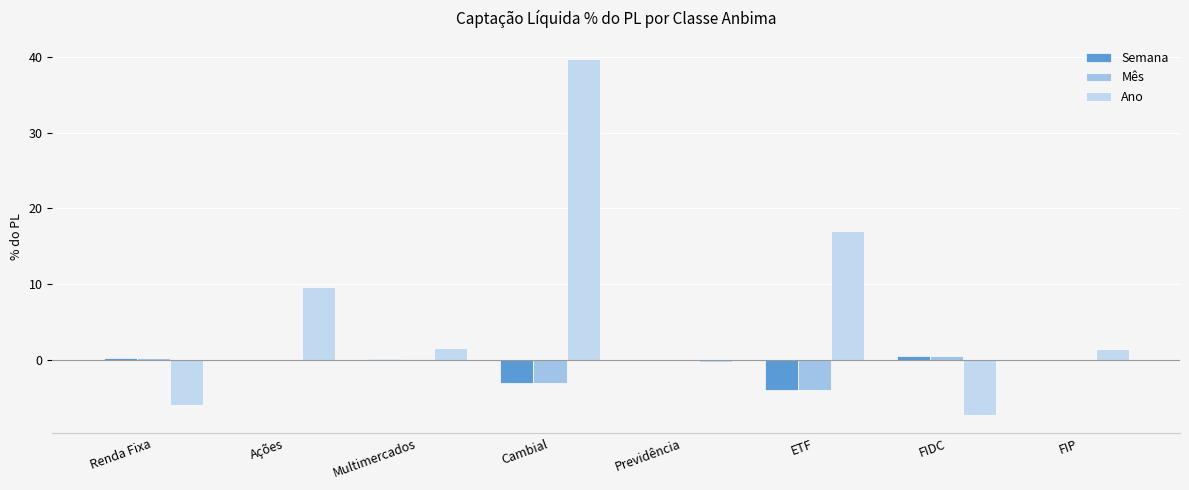

What is the average value of the Mês series?

-0.8